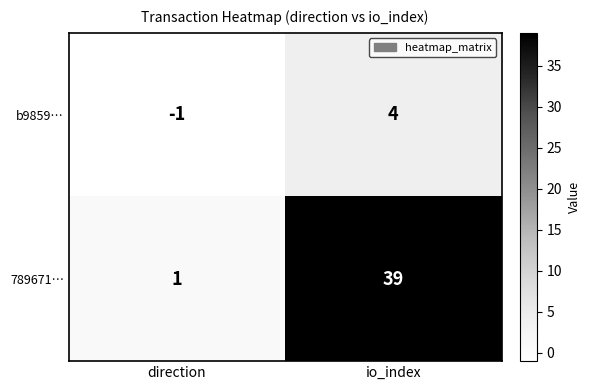

At which label is 789671… closest to 20?

direction